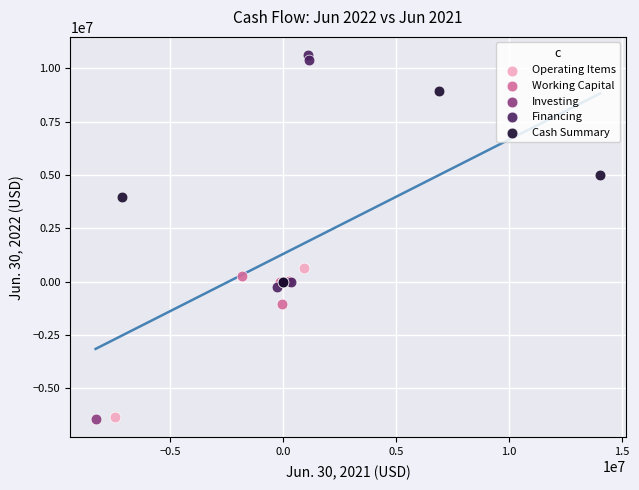

Which series has the largest Y range (max minus min)?

Financing